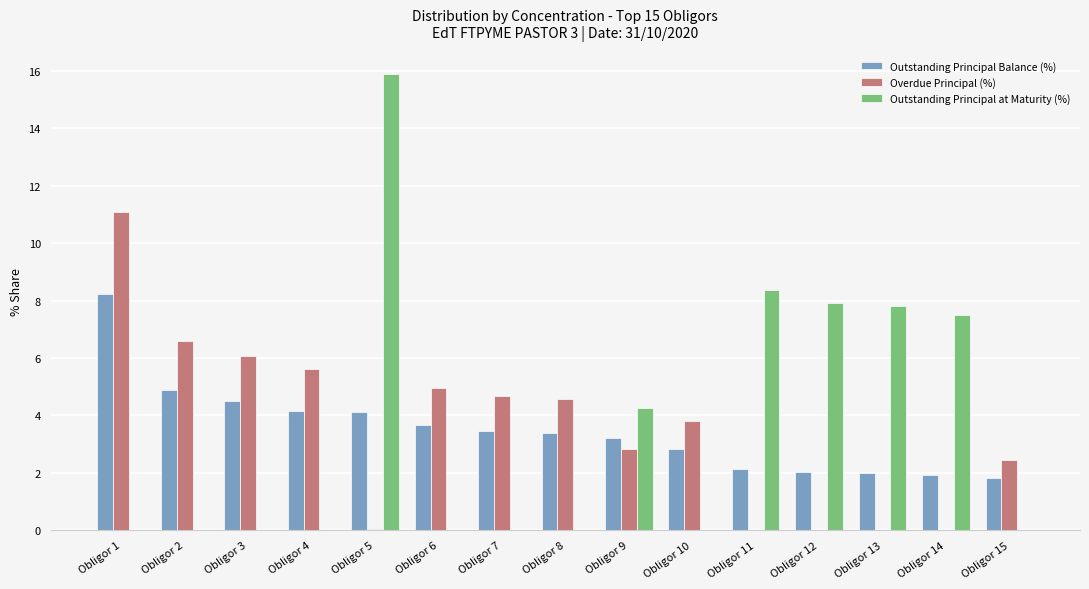

What is the maximum value shown in the chart?

15.9